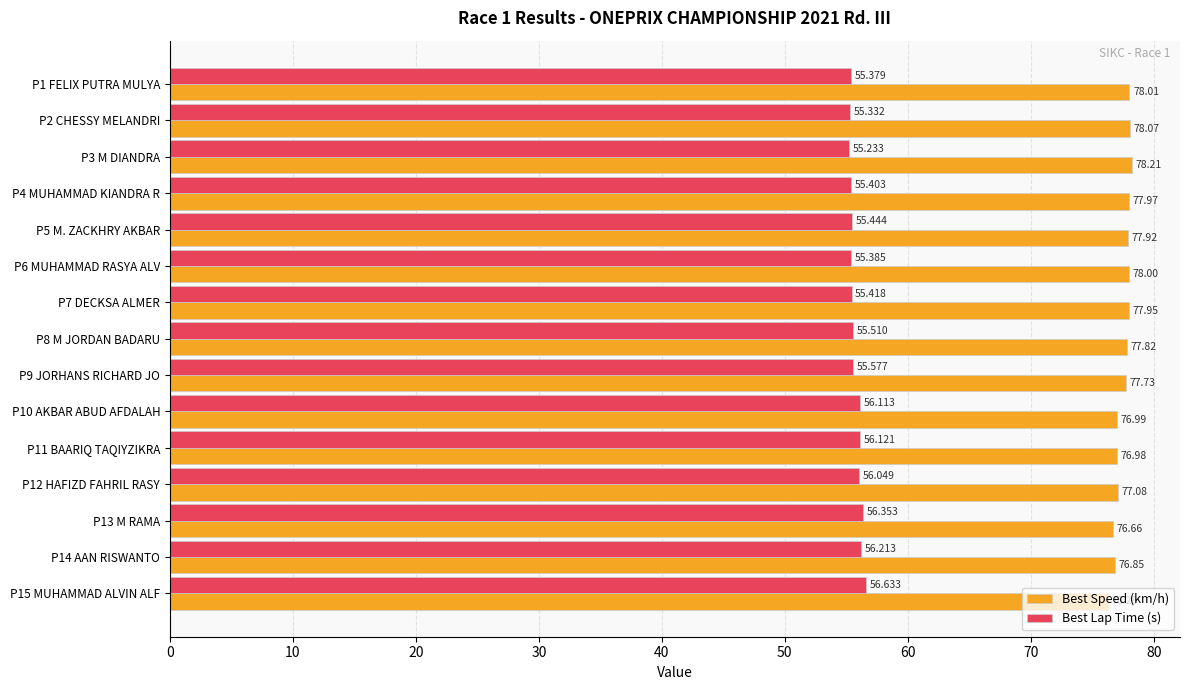

Between P14 AAN RISWANTO and P15 MUHAMMAD ALVIN ALF, which series saw the biggest shift?

Best Speed (km/h)